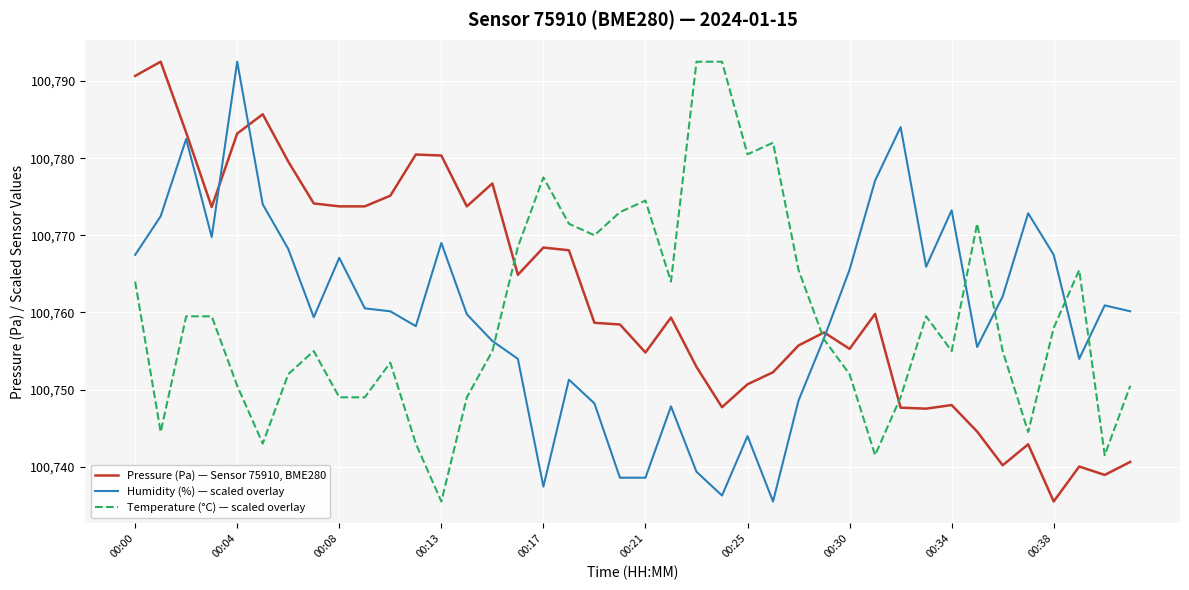

True or false: Pressure (Pa) — Sensor 75910, BME280 and Humidity (%) — scaled overlay intersect in this chart.

True